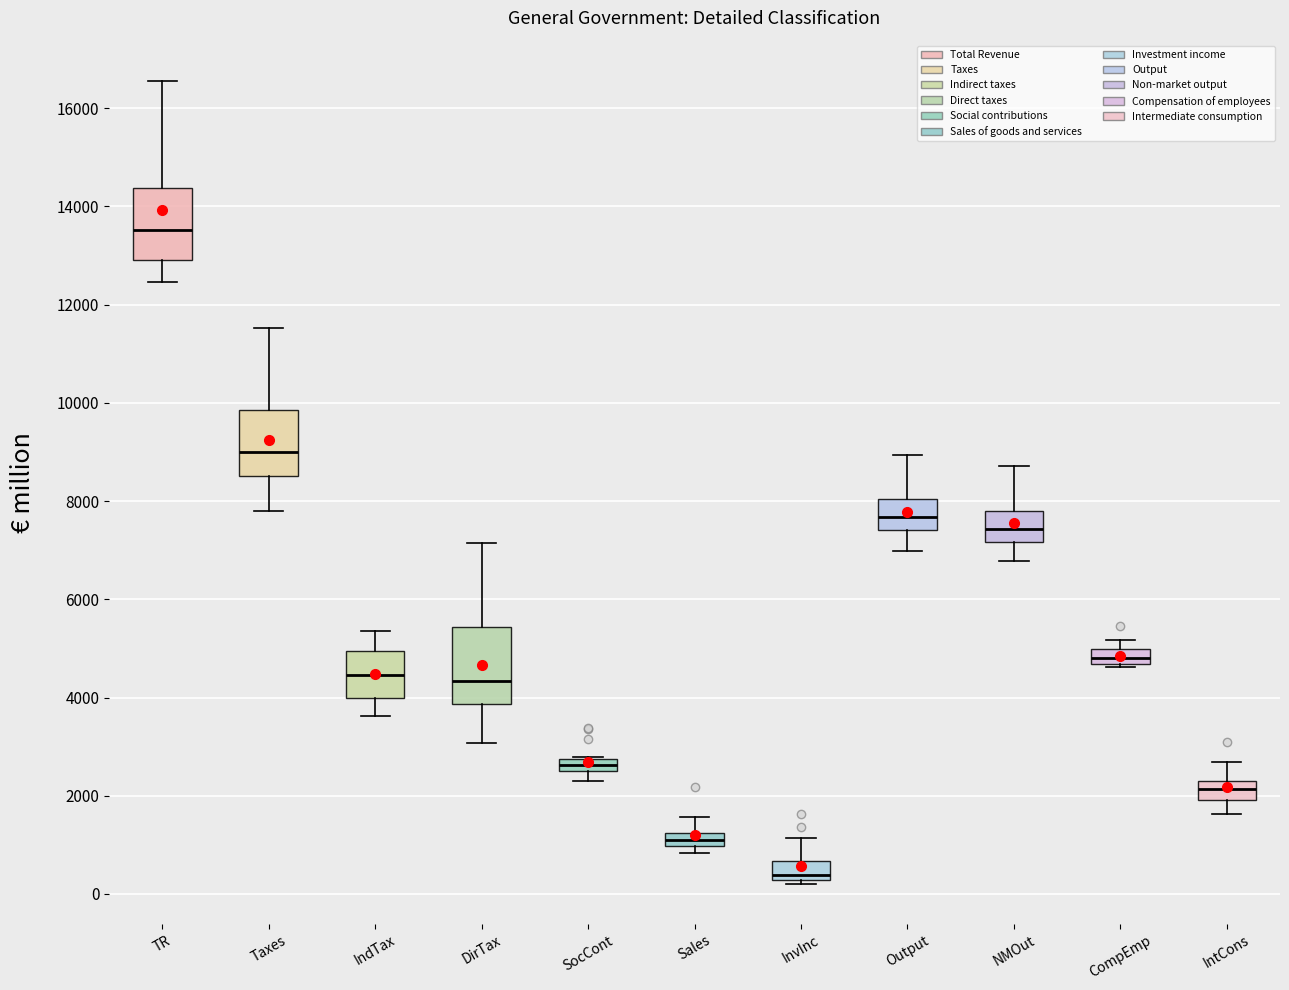

Where does the lower whisker of the box for IntCons end on the y-axis? The values are not printed on the chart, so give them approximately, as read against the axis.

1600